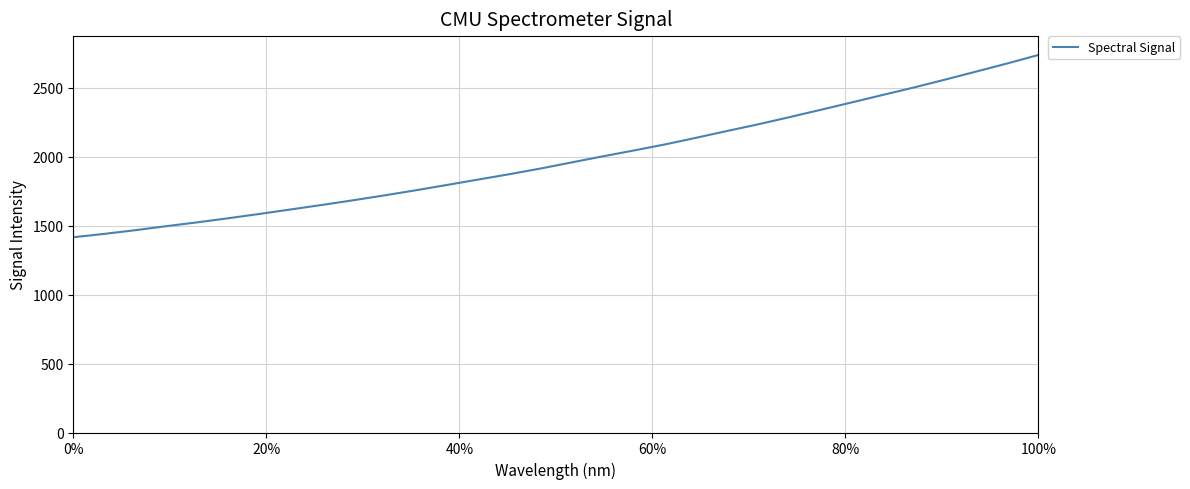

What is the difference between the maximum and minimum values?

1321.5